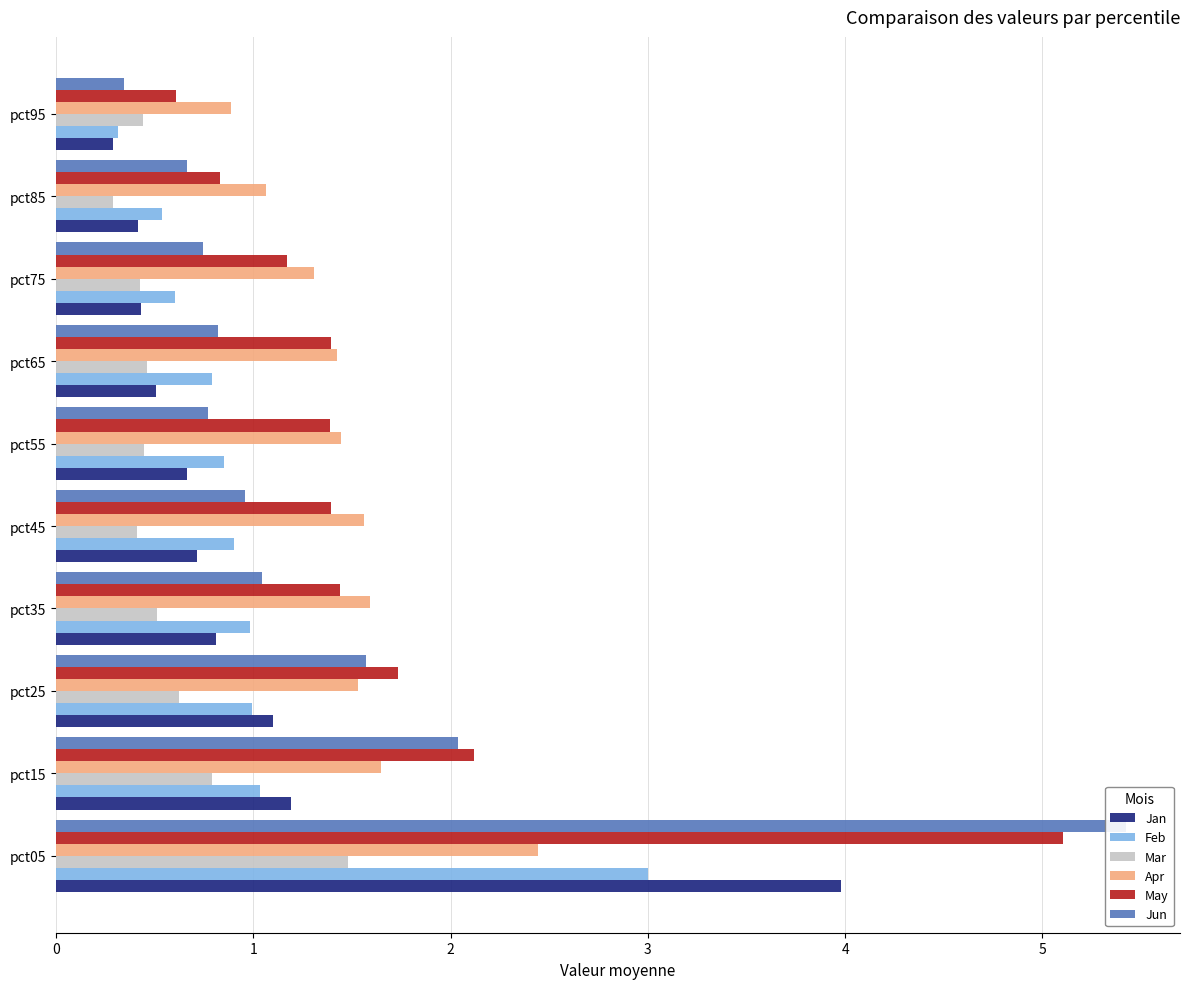

True or false: Jan has a value of 0.4 at pct85.

True